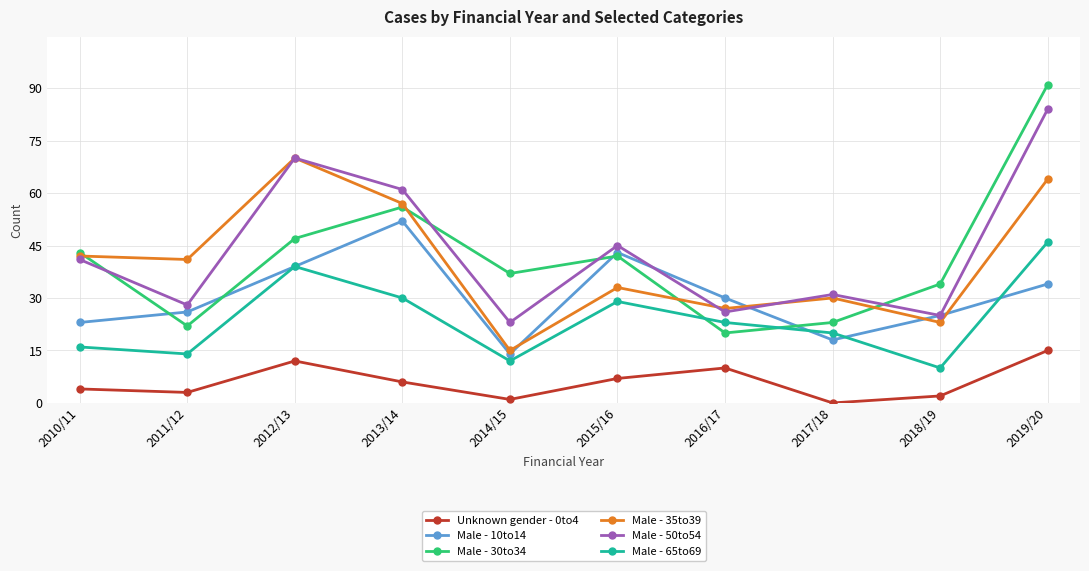

What is the value of the Male - 10to14 point at the 8th from the left?

18